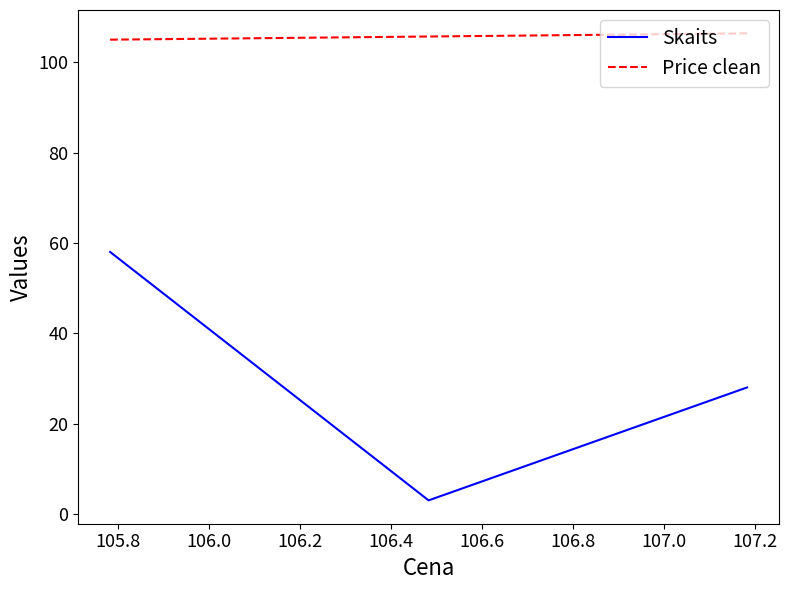

Which series has the largest total across all categories?

Price clean